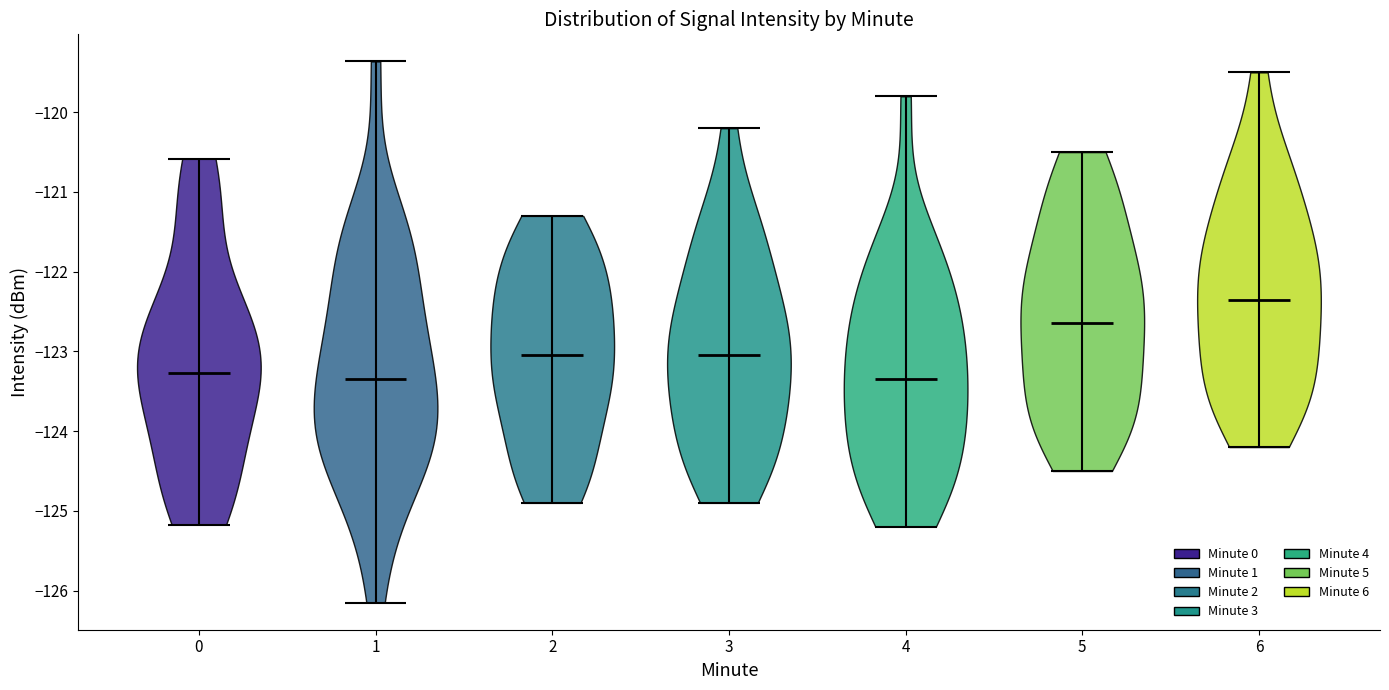

Where does the median line of the violin at x = 4 sit on the y-axis? The values are not printed on the chart, so give them approximately, as read against the axis.

-123.3